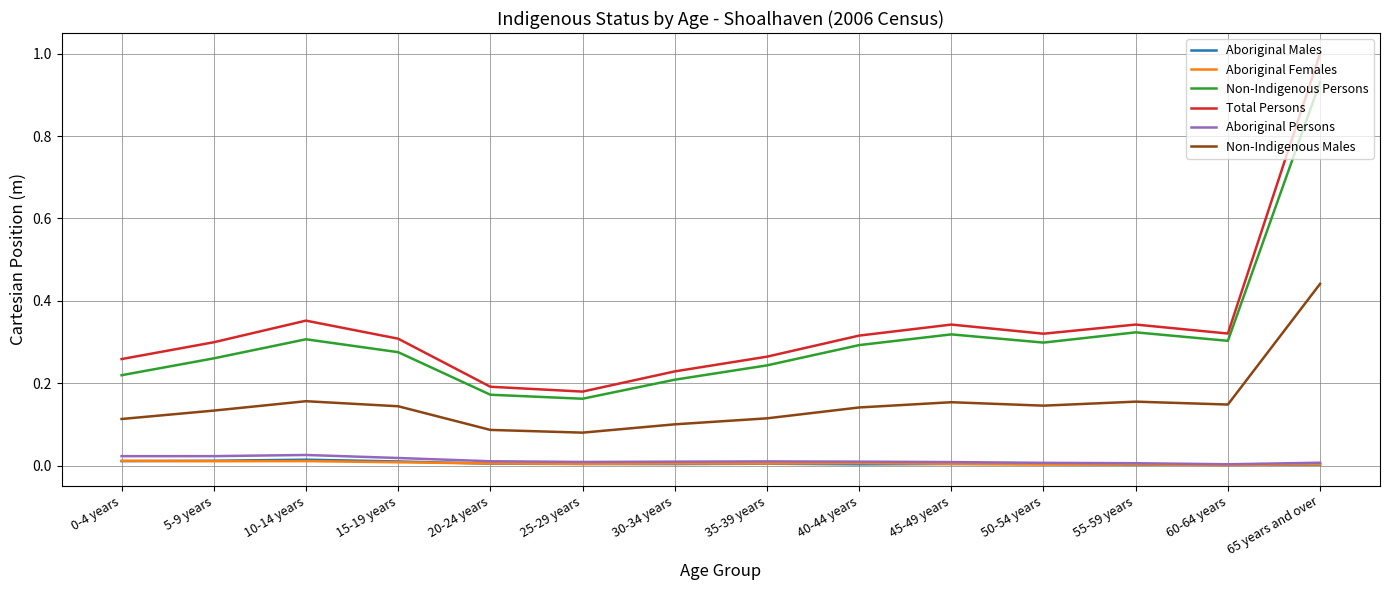

Does the chart display data point markers on the line(s)?

No